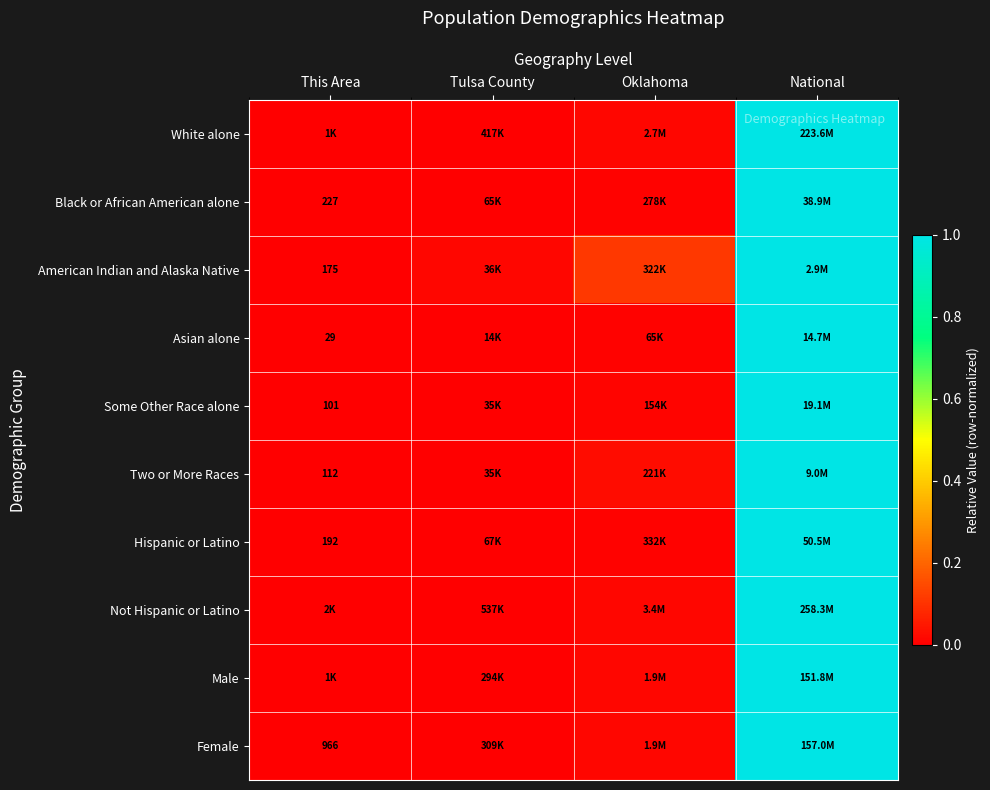

The value of Some Other Race alone at National is 1.0. True or false?

True